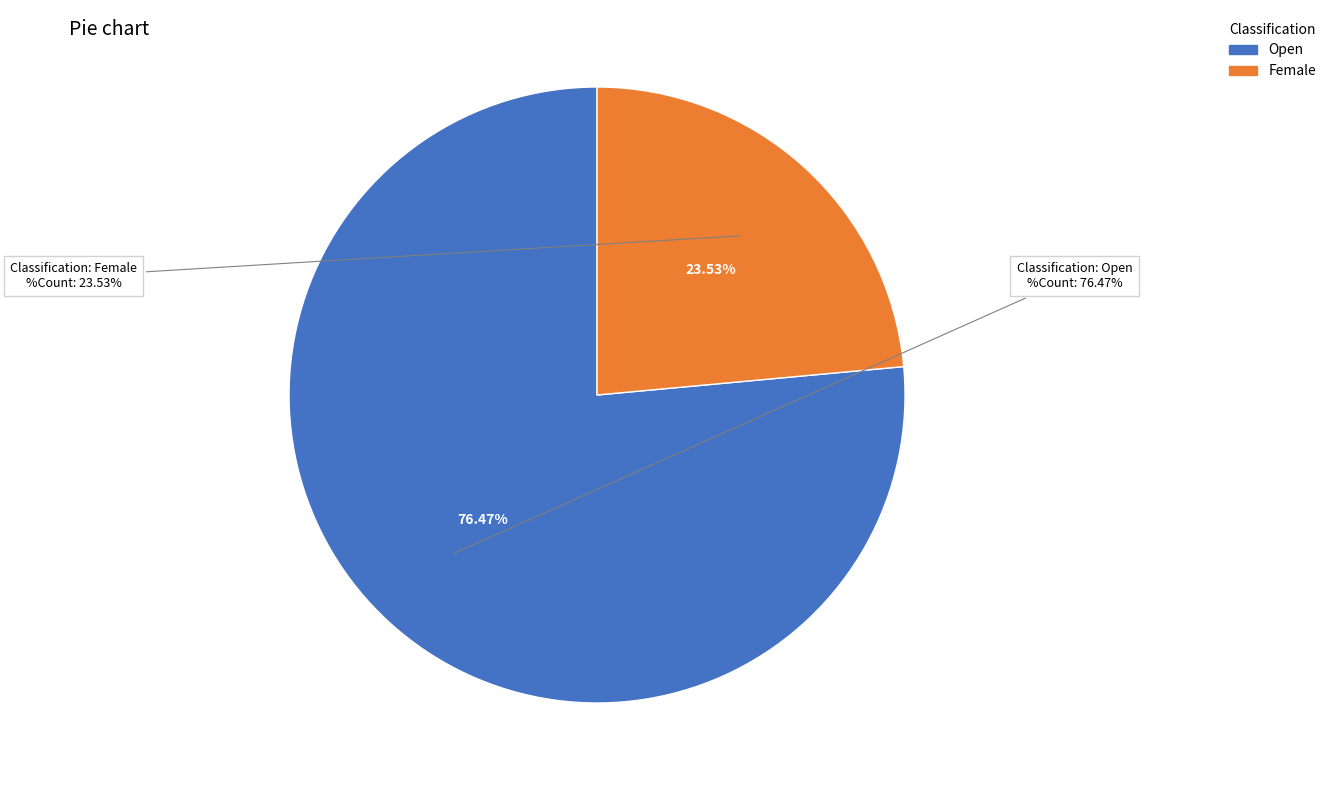

Which category has the smallest portion of the pie?

Female